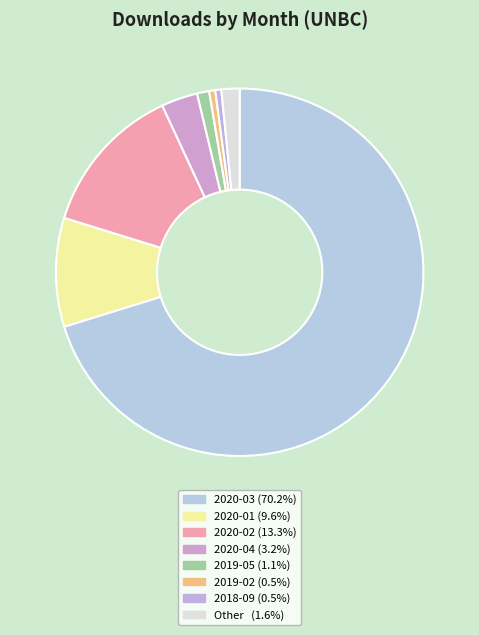

Count the number of slices in the pie.

8